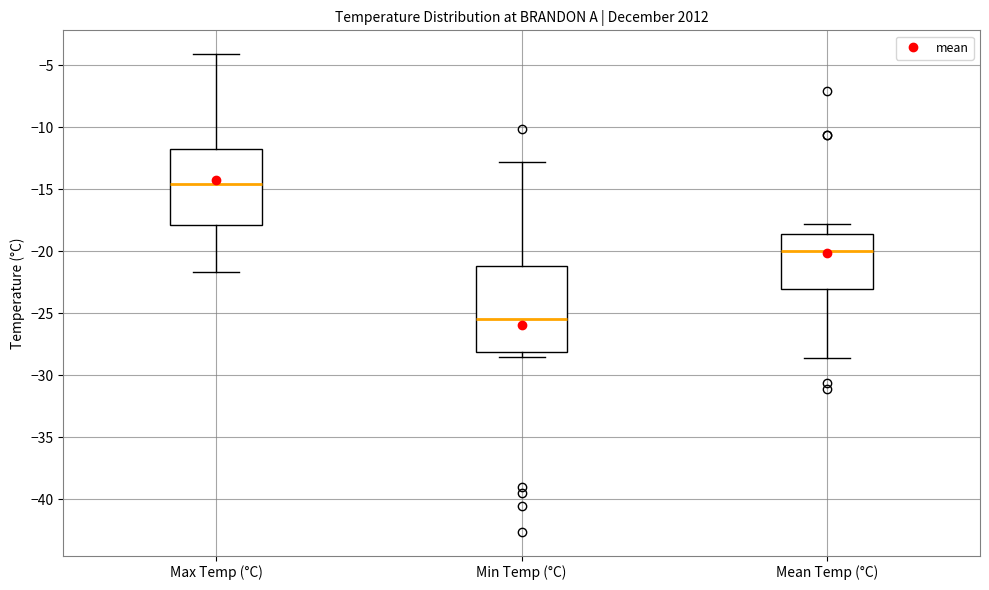

Which box is the tallest, from its lower edge to its upper edge?

Min Temp (°C)